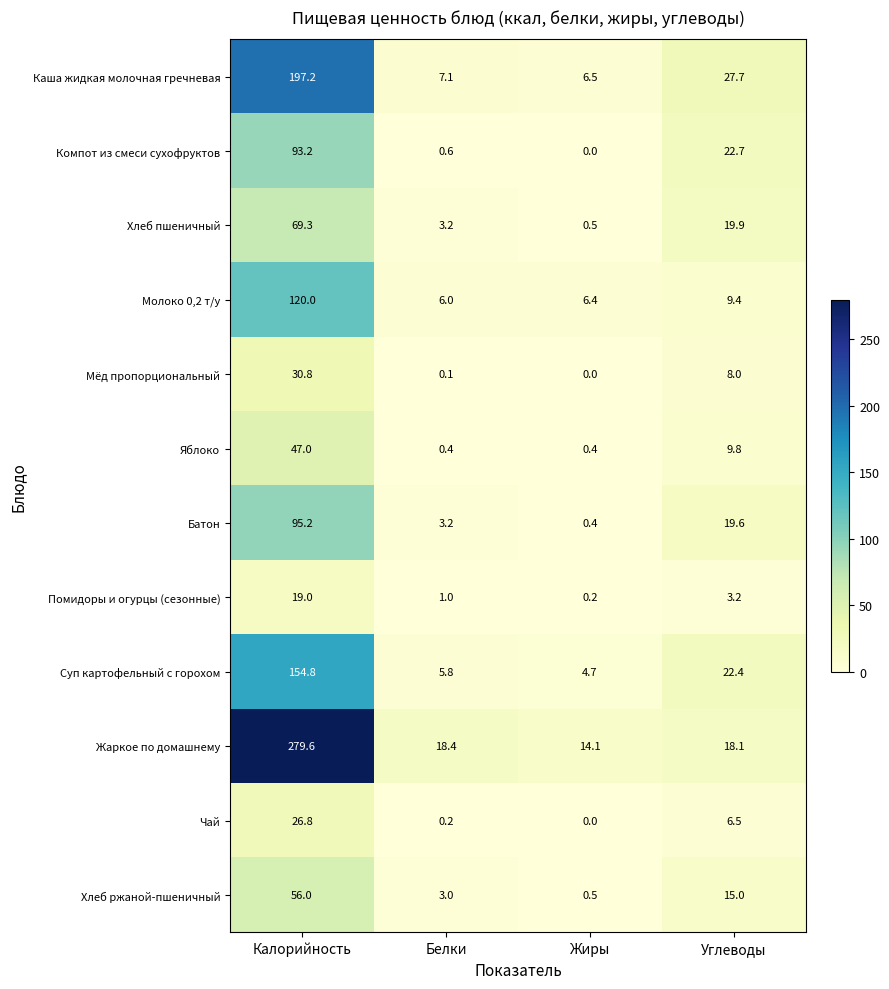

What value does the Компот из смеси сухофруктов series have at Углеводы?

22.7